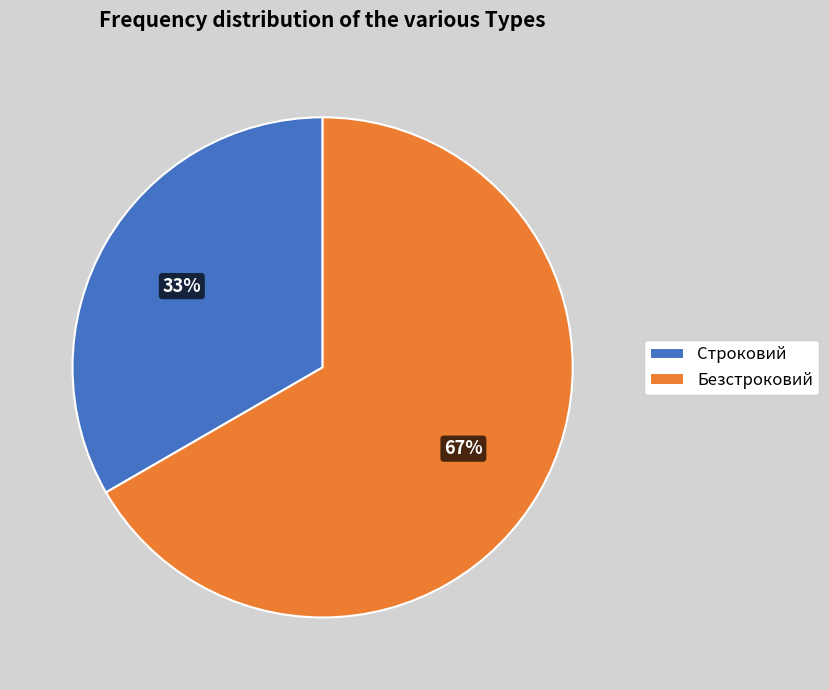

Rank the categories by value from lowest to highest.

Строковий, Безстроковий